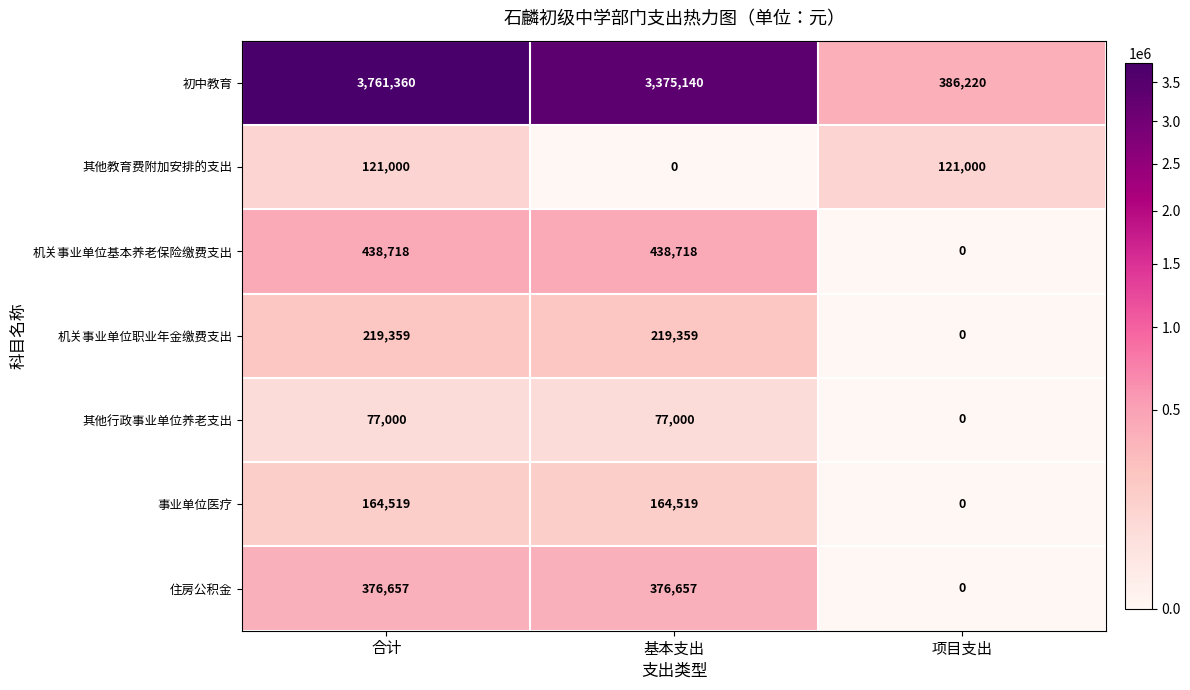

At which label is 初中教育 closest to 2073790?

基本支出